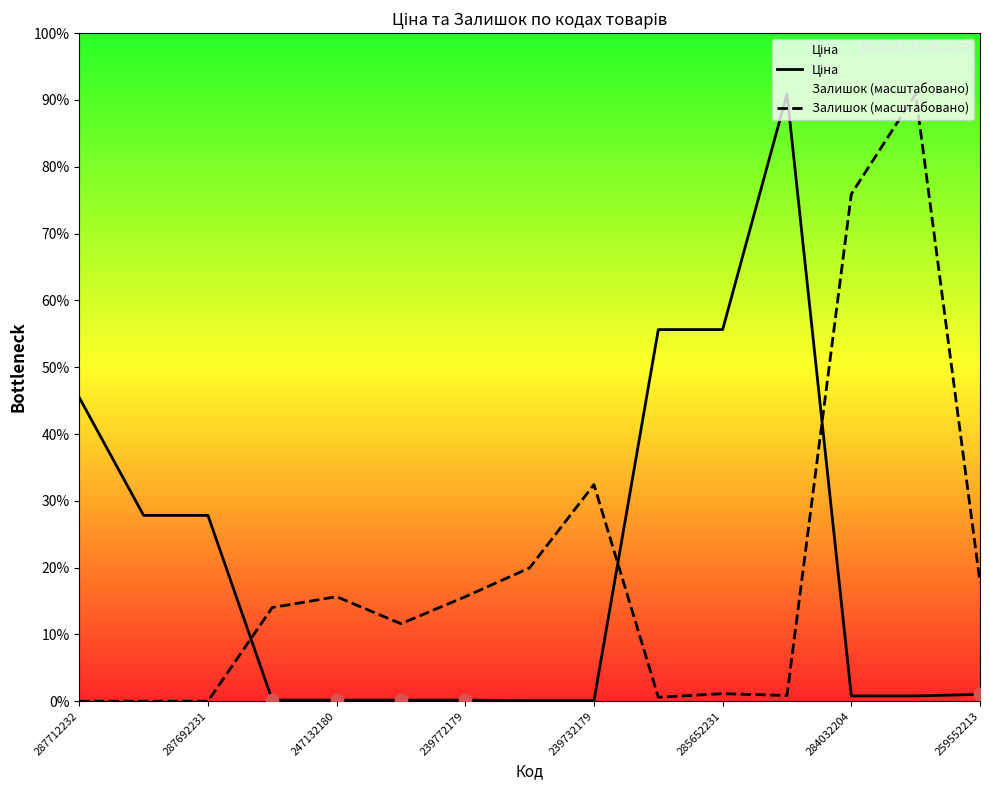

Which series has the largest Y range (max minus min)?

Залишок (масштабовано)